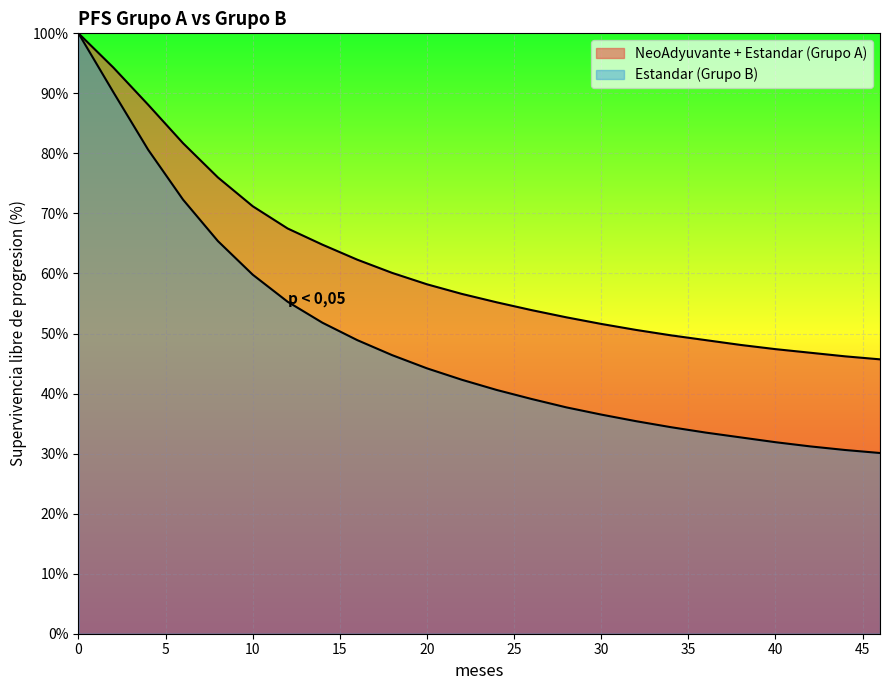

True or false: NeoAdyuvante + Estandar (Grupo A) has more than 1 points higher than both neighbors.

False